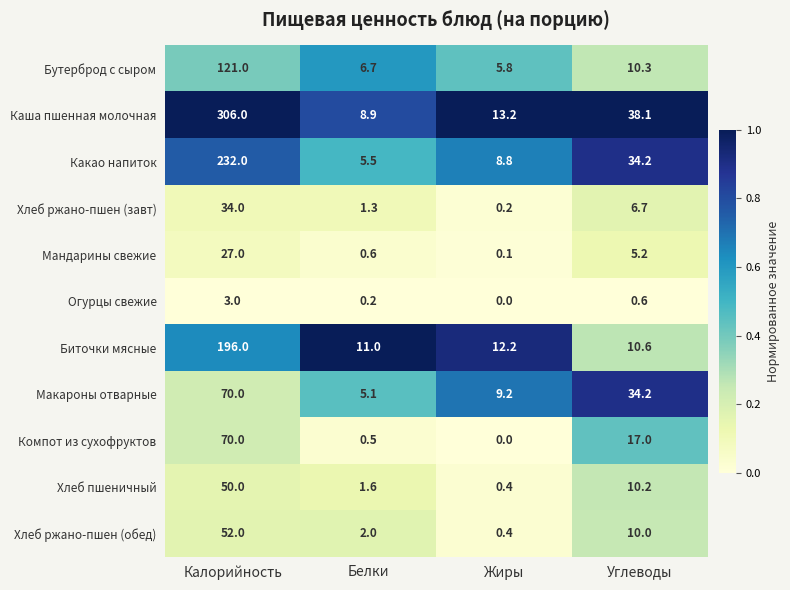

What is the total value across all series at Жиры?

50.3